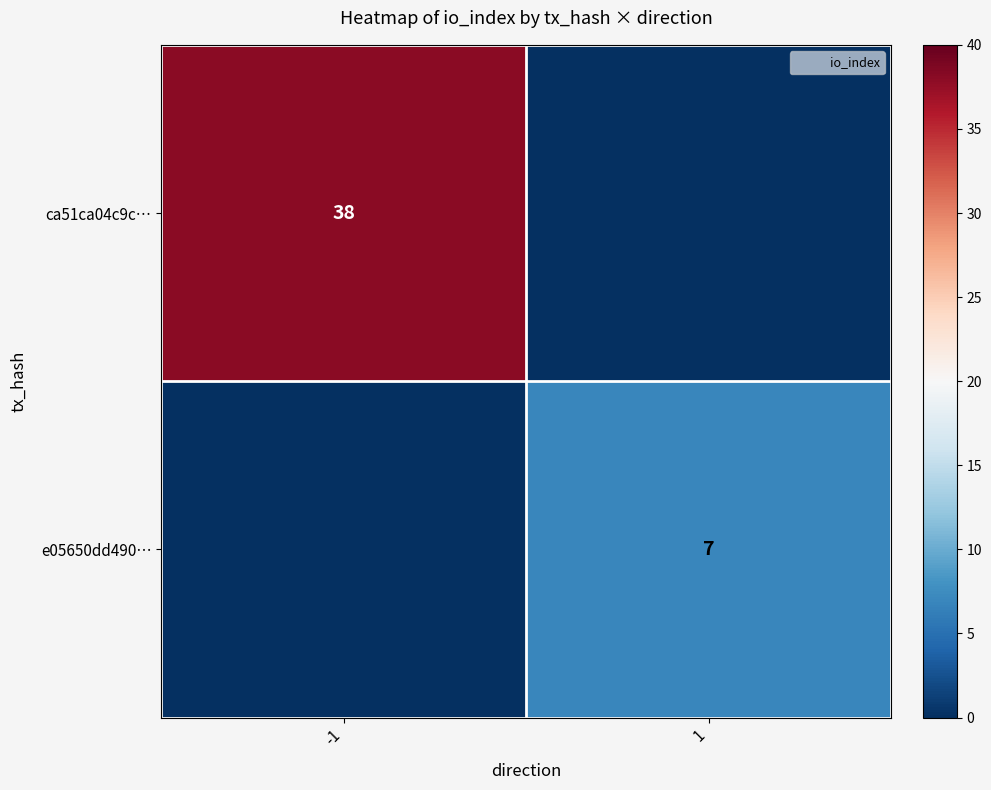

At how many categories does at least one series exceed 22?

1